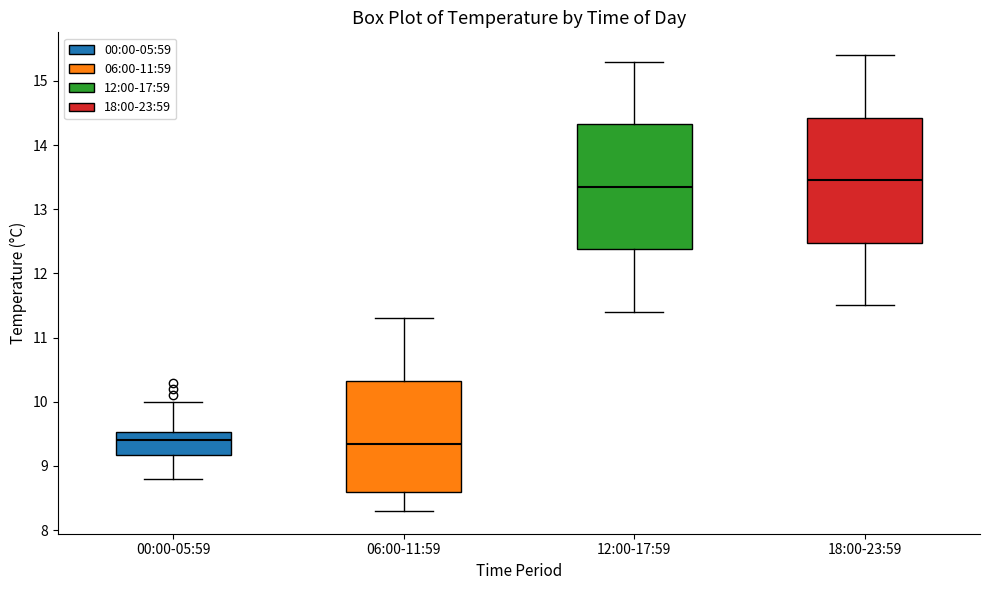

Reading left to right, read every box against the y-axis: the position of its median line, the range the box covers, and the ends of its whiskers. The values are not printed on the chart, so give them approximately, as read against the axis.

00:00-05:59: median 9.4, box 9.2 to 9.5, whiskers 8.8 to 10.0
06:00-11:59: median 9.4, box 8.6 to 10.3, whiskers 8.3 to 11.3
12:00-17:59: median 13.4, box 12.4 to 14.3, whiskers 11.4 to 15.3
18:00-23:59: median 13.5, box 12.5 to 14.4, whiskers 11.5 to 15.4